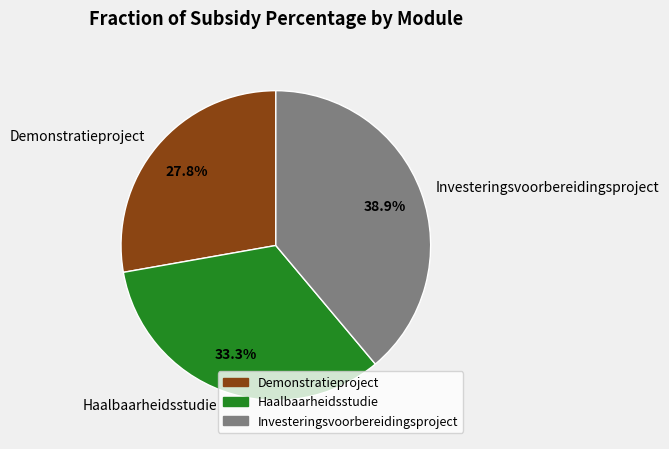

The Investeringsvoorbereidingsproject slice represents 48% of the pie. True or false?

False